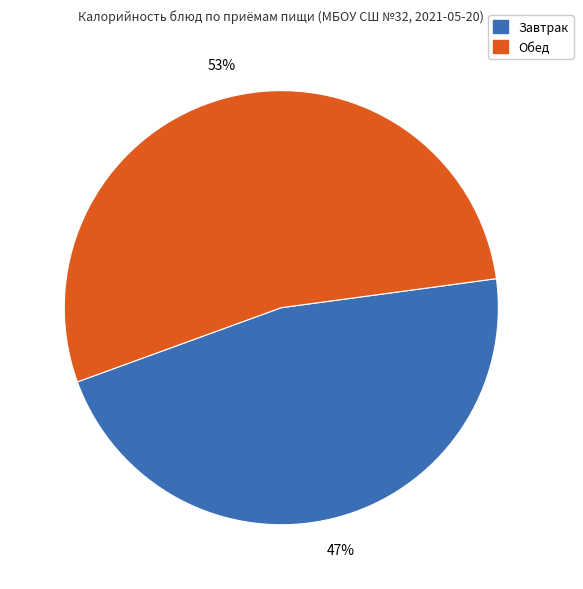

Does any single category account for the majority?

Yes